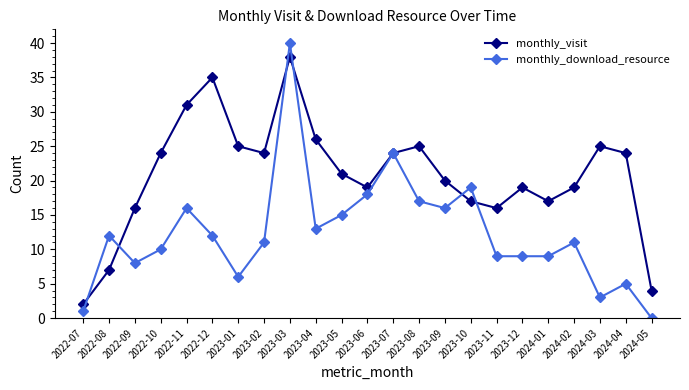

Count the number of data series in this chart.

2